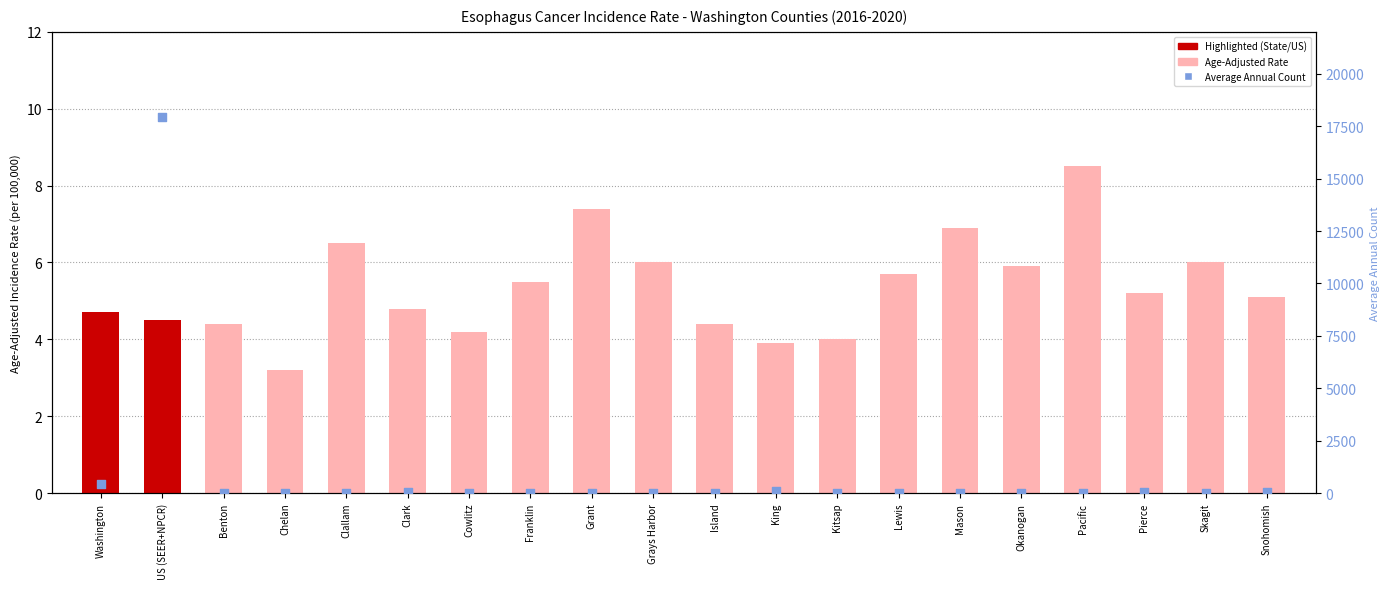

Is the value of Age-Adjusted Rate at Pacific greater than the value of Average Annual Count at King?

No